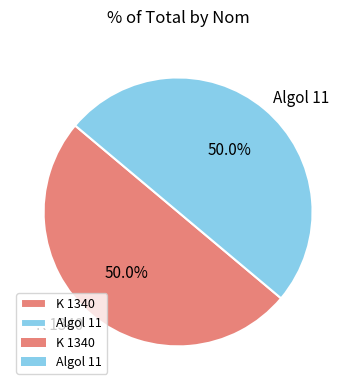

What percentage is NOT represented by K 1340?

50.0%